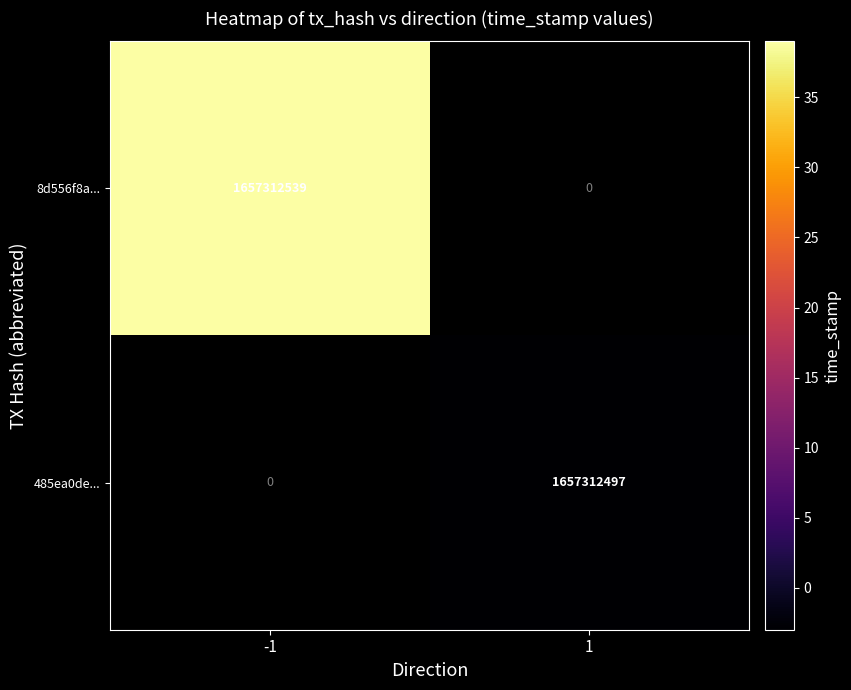

At which label is 485ea0de25b3f7f7bd7ed19211682c839f874a4 closest to 828656248?

-1